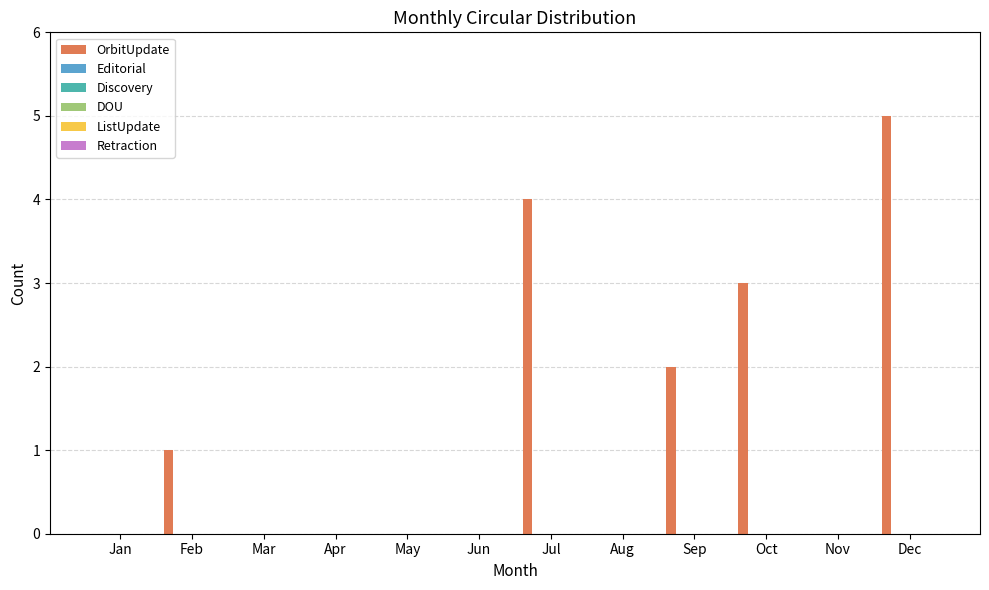

How many series are shown in this chart?

1